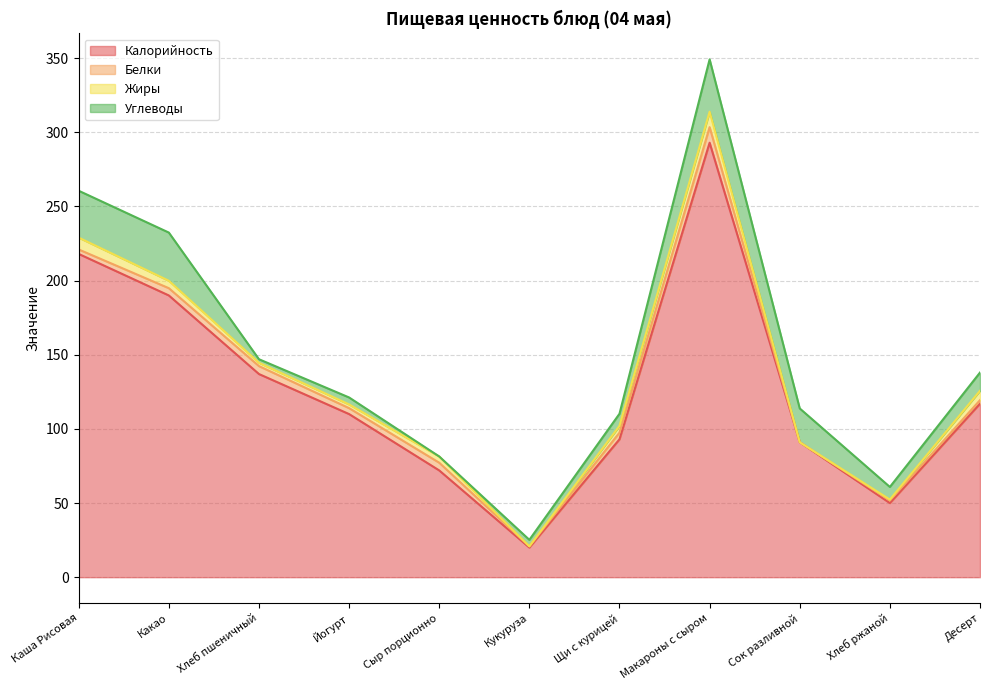

The Калорийность series shows 91.0 at Сок разливной. True or false?

True